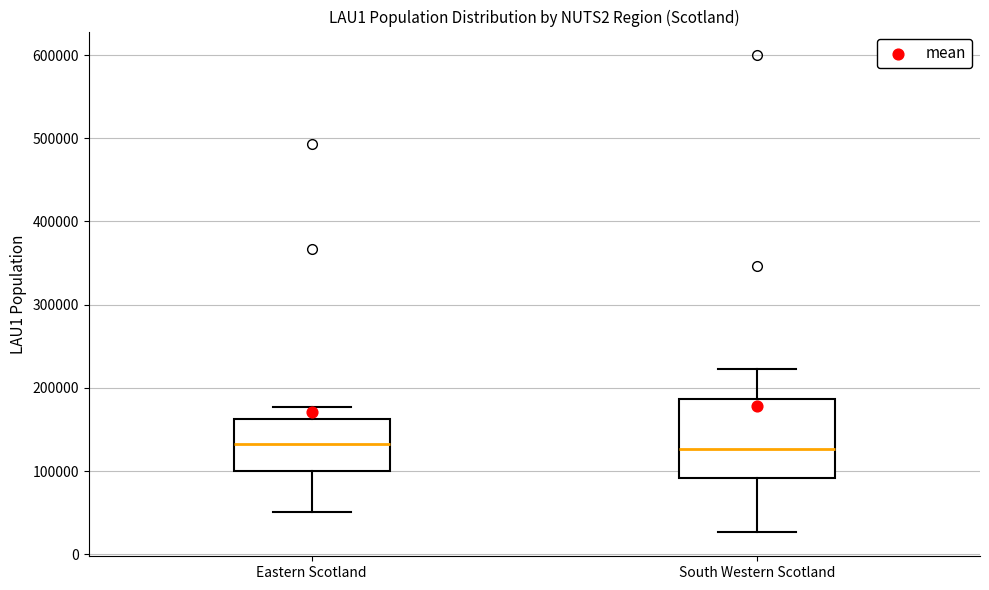

Reading left to right, transcribe this box plot: for each box, give where its median line is, the range the box spans, and where its two whiskers end, as read against the y-axis. The values are not printed on the chart, so give them approximately, as read against the axis.

Eastern Scotland: median 130000, box 100000 to 160000, whiskers 50000 to 180000
South Western Scotland: median 130000, box 90000 to 190000, whiskers 30000 to 220000